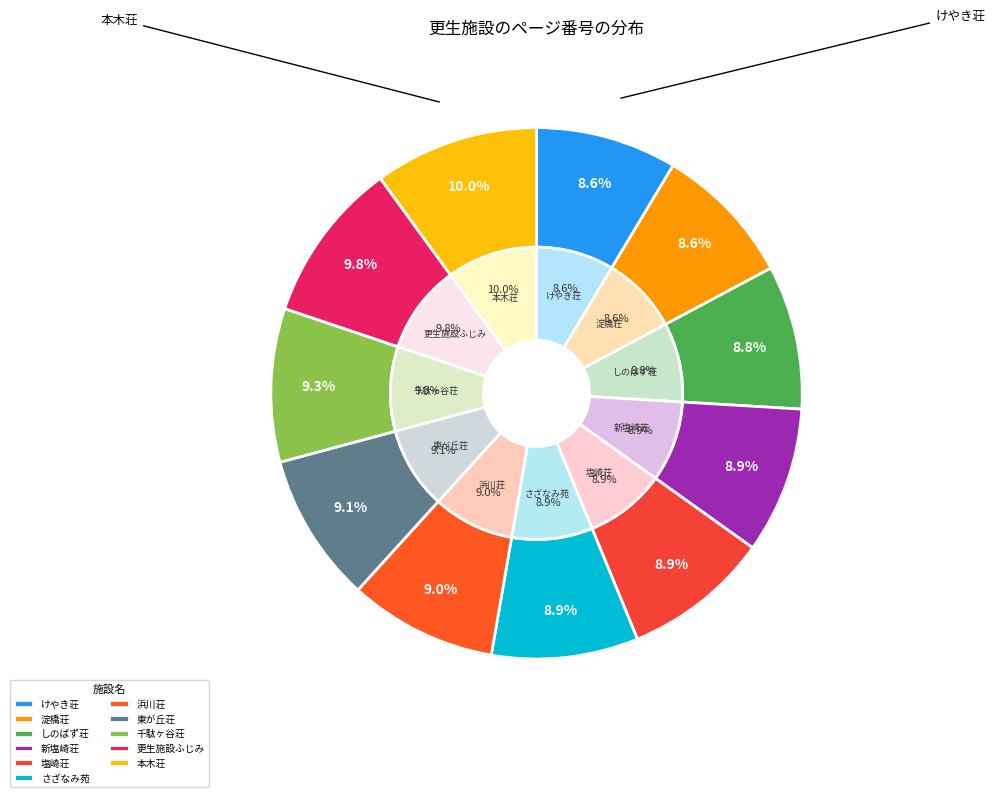

The 千駄ヶ谷荘 slice represents 15% of the pie. True or false?

False